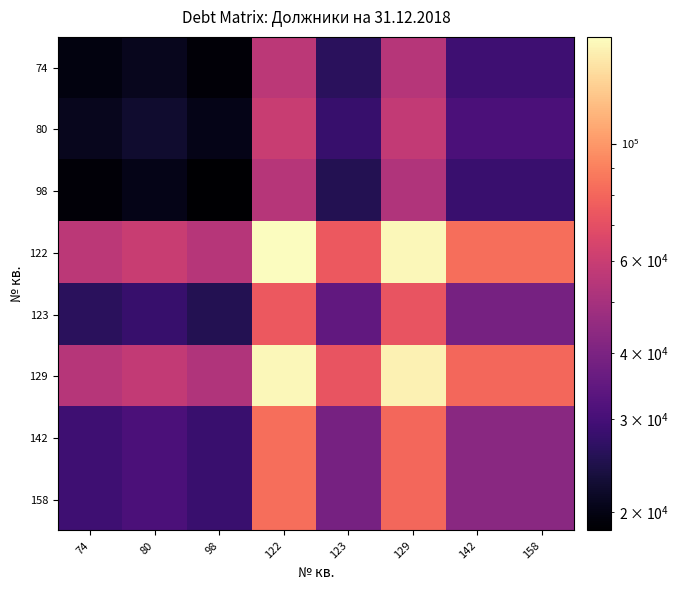

Reading left to right, what are all the values shown in this chart?

74: 74=19610.9	80=20932.2	98=19034.2	122=55886.7	123=26205.7	129=54350.5	142=29032.5	158=29049.3
80: 74=20932.2	80=22342.5	98=20316.6	122=59652.0	123=27971.3	129=58012.3	142=30988.6	158=31006.5
98: 74=19034.2	80=20316.6	98=18474.4	122=54243.1	123=25435.0	129=52752.1	142=28178.7	158=28195.0
122: 74=55886.7	80=59652.0	98=54243.1	122=159264.4	123=74680.4	129=154886.6	142=82736.2	158=82784.0
123: 74=26205.7	80=27971.3	98=25435.0	122=74680.4	123=35018.2	129=72627.6	142=38795.7	158=38818.1
129: 74=54350.5	80=58012.3	98=52752.1	122=154886.6	123=72627.6	129=150629.2	142=80462.0	158=80508.4
142: 74=29032.5	80=30988.6	98=28178.7	122=82736.2	123=38795.7	129=80462.0	142=42980.6	158=43005.4
158: 74=29049.3	80=31006.5	98=28195.0	122=82784.0	123=38818.1	129=80508.4	142=43005.4	158=43030.2